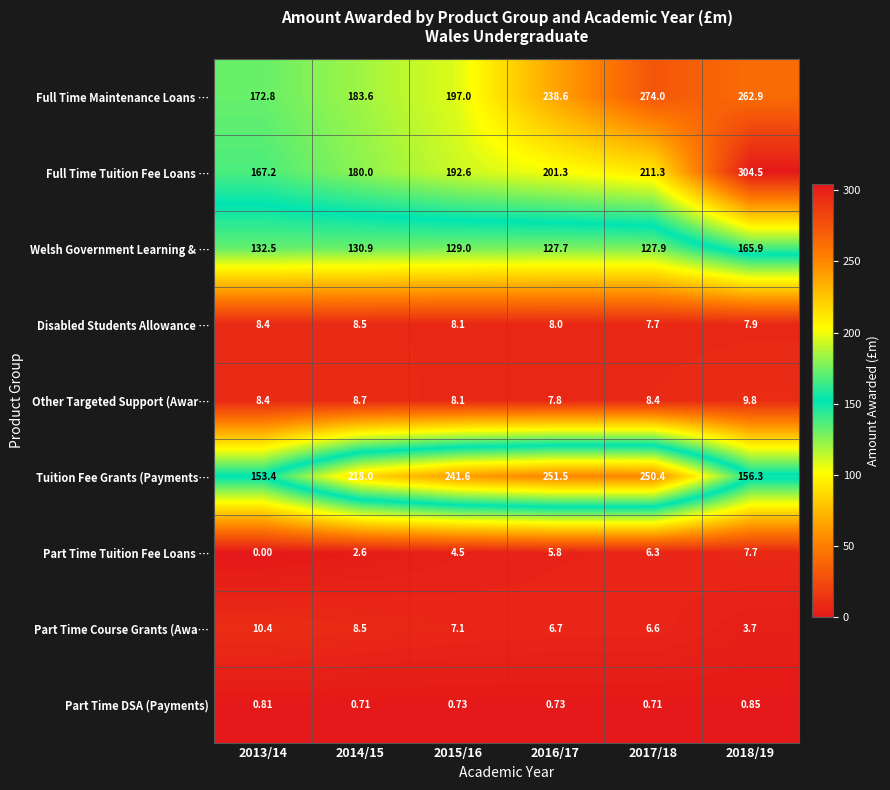

How many distinct data groups are displayed?

9